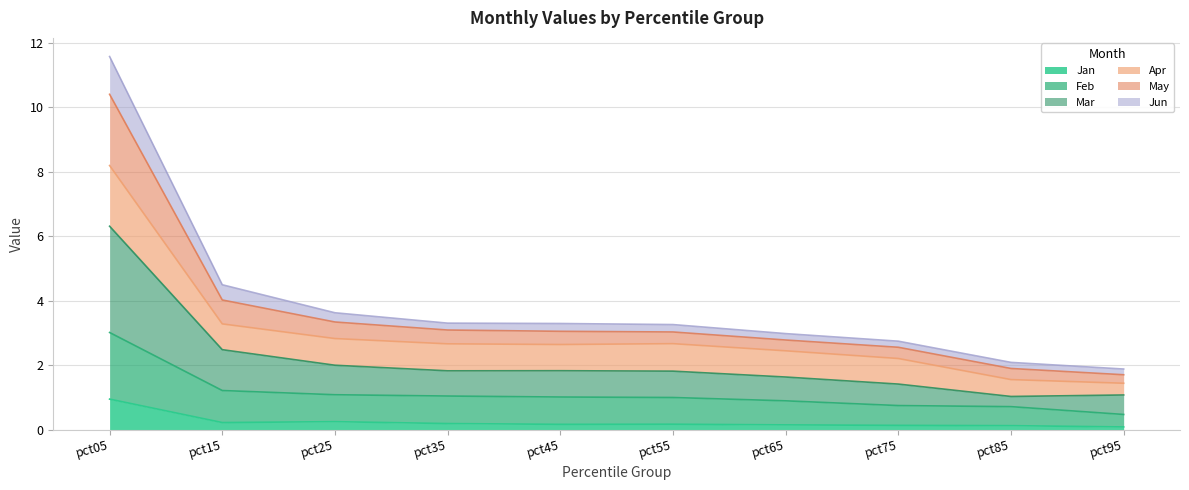

At which category is the sum across all series the highest?

pct05